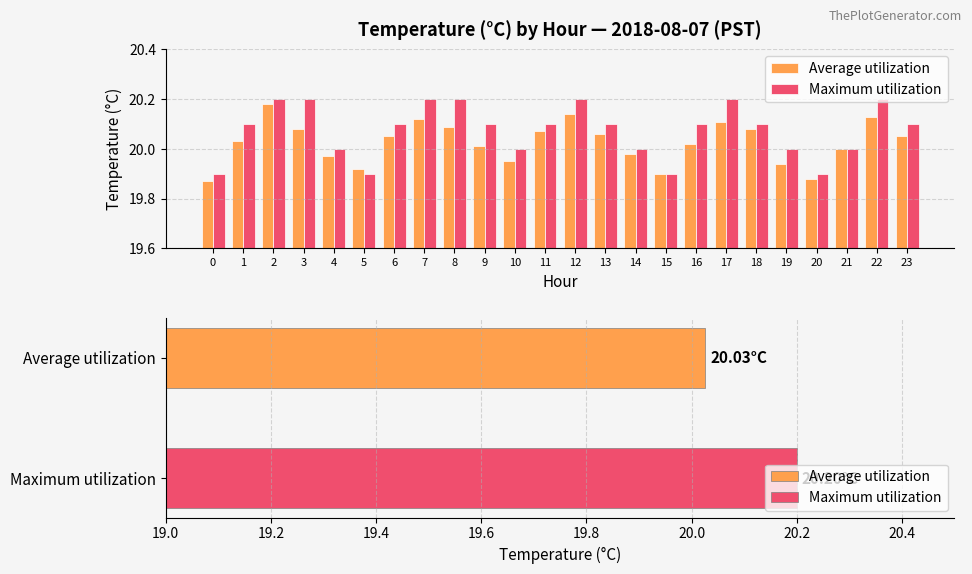

How many bars are there in each group?

2